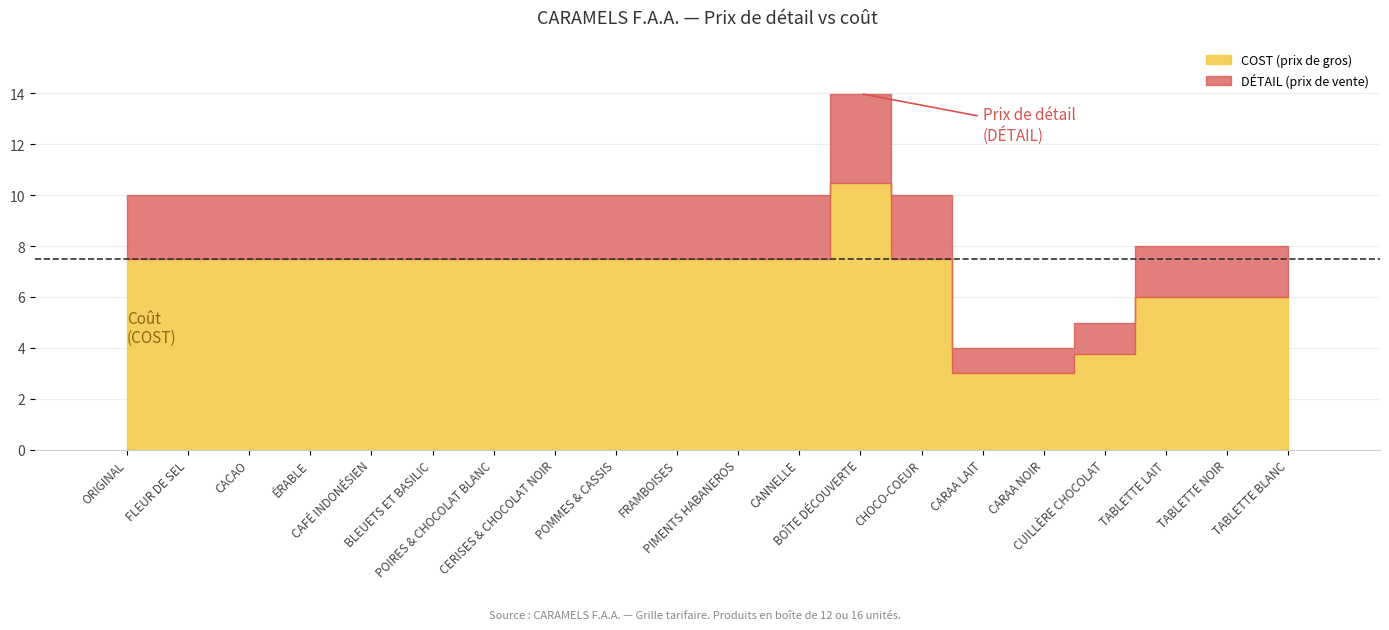

Count the number of values greater than 7.

14